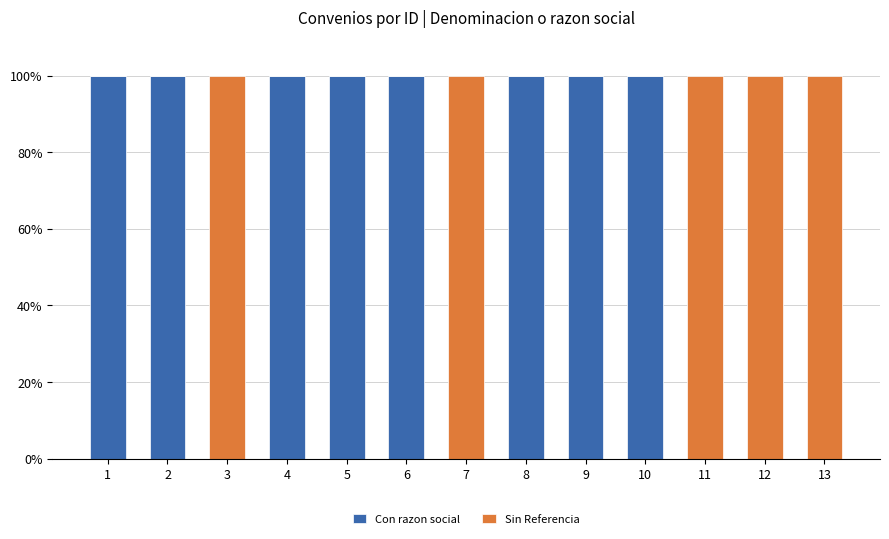

At 11, list the series in order from largest to smallest.

Sin Referencia, Con razon social